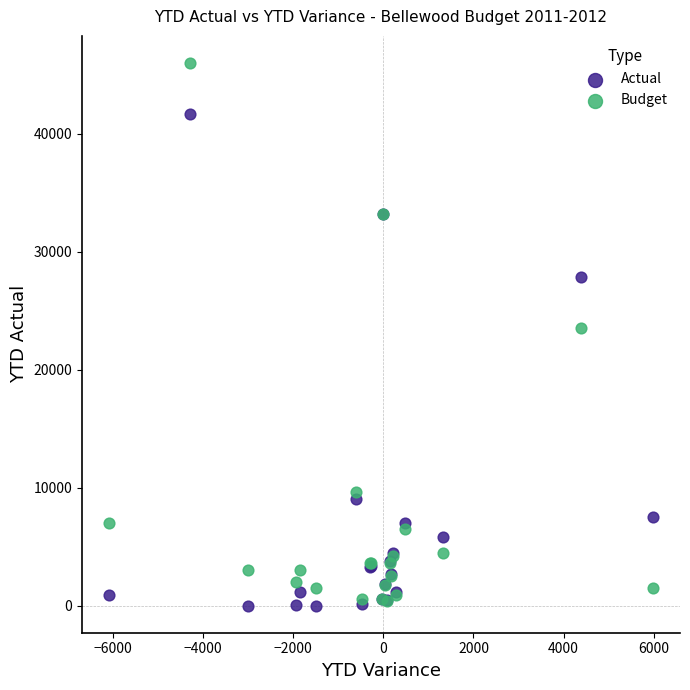

In the Actual series, what Y value is closest to 20856?

27883.7